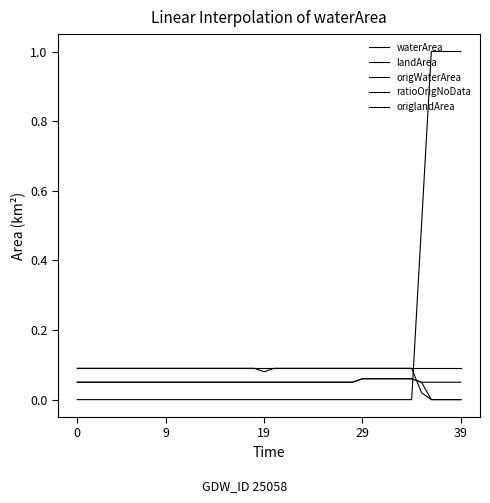

Which category has the highest value in the landArea series?

29